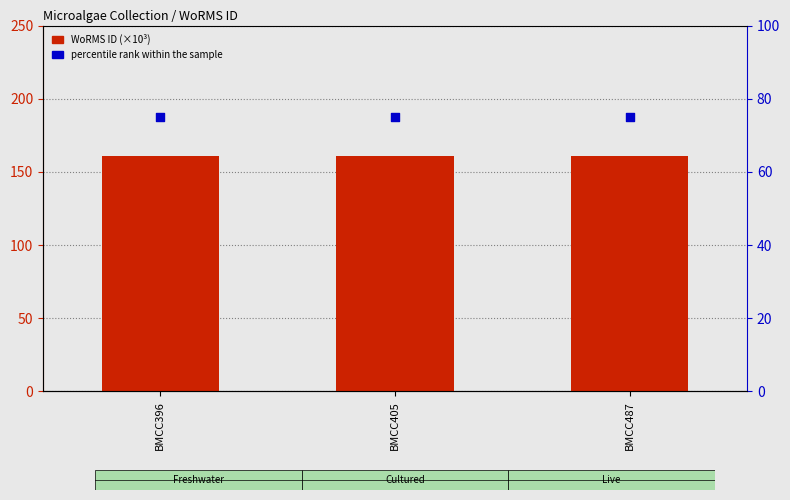

Is the value of percentile rank within the sample at BMCC405 greater than the value of WoRMS ID (×10³) at BMCC487?

No